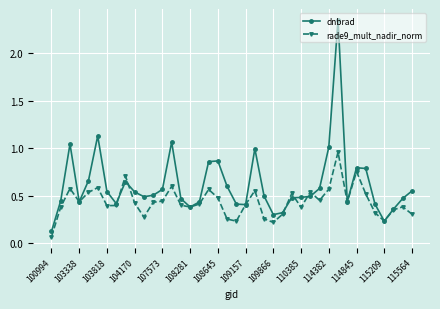

True or false: dnbrad has more than 1 interior local peaks.

True